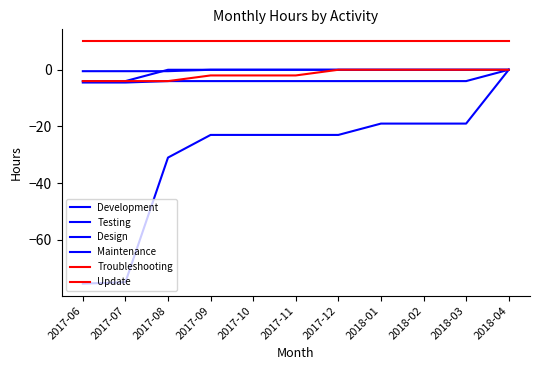

The value of Testing at 2017-11 is -0.8. True or false?

False